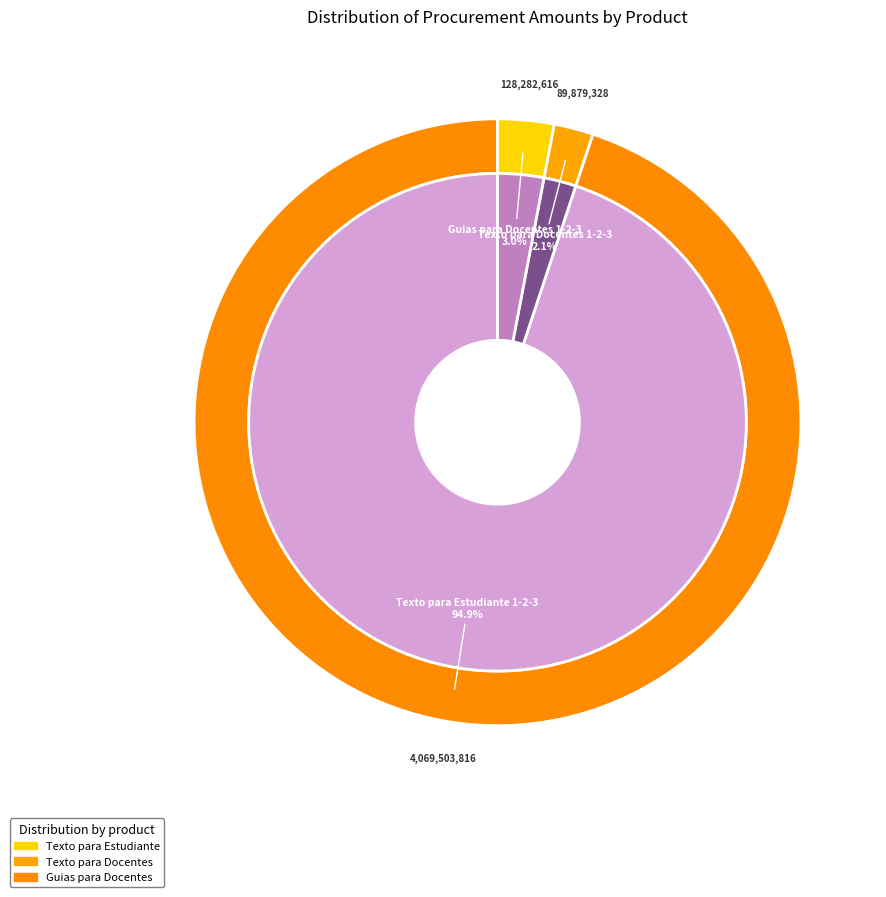

True or false: Texto para Docentes 1-2-3 accounts for 2% of the total.

True